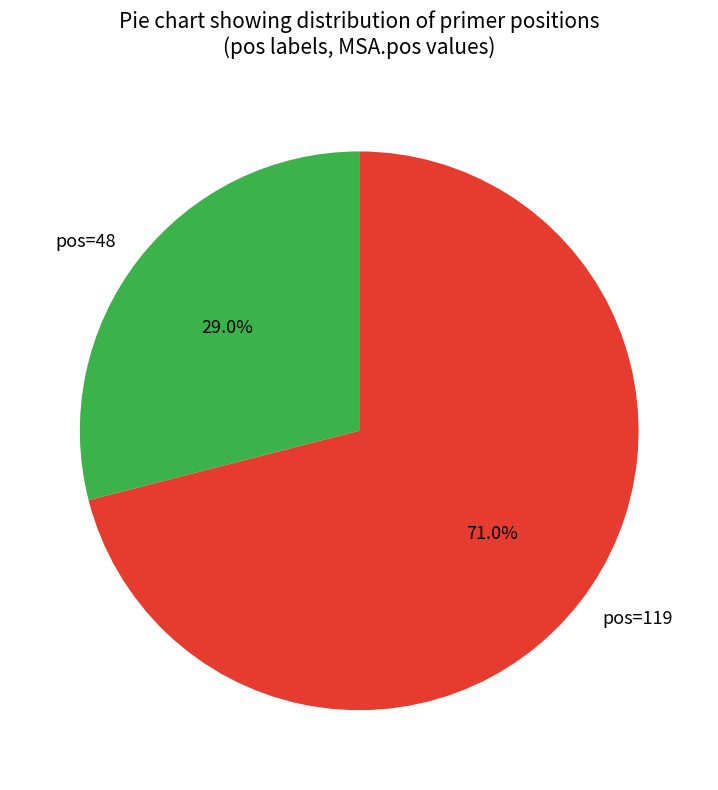

To the nearest percent, what is the average slice percentage?

50%